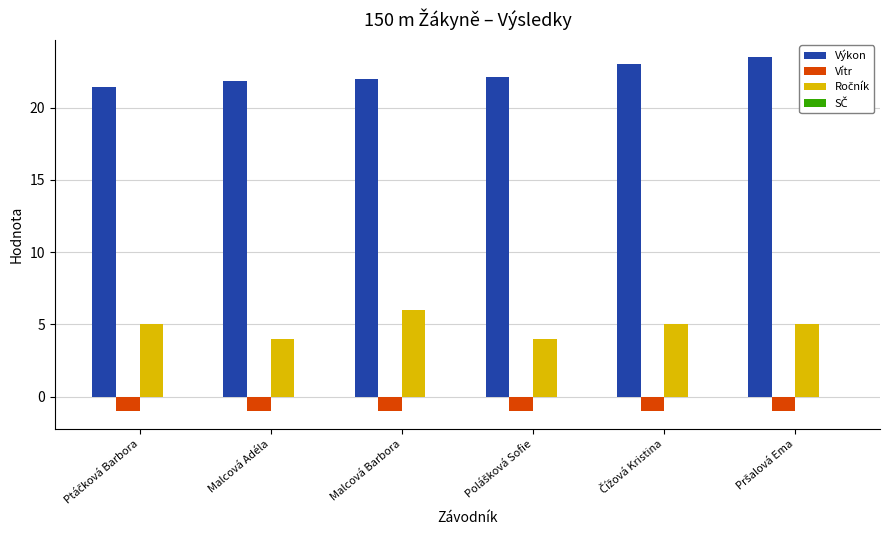

What is the greatest value displayed?

23.5